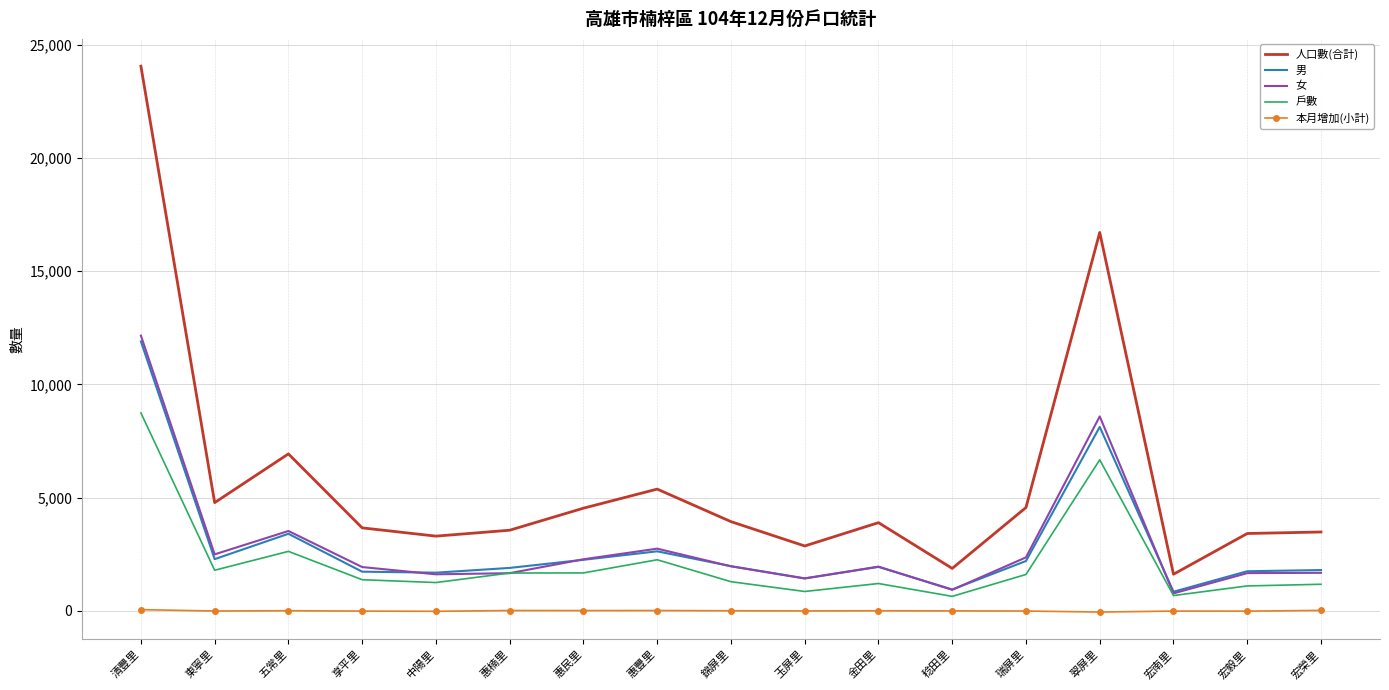

True or false: 女 and 本月增加(小計) intersect in this chart.

False